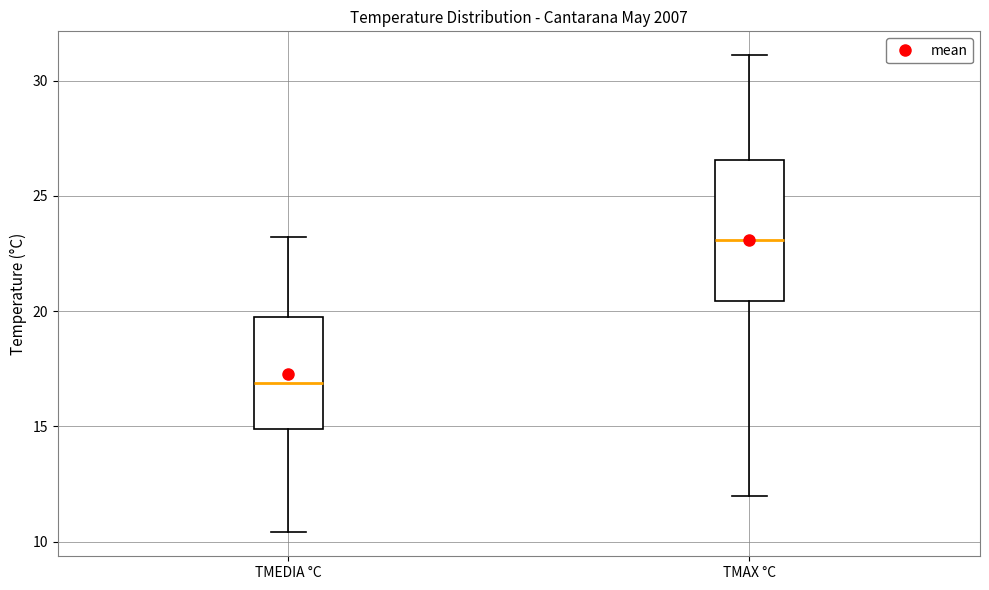

Where does the upper whisker of the box for TMEDIA °C end on the y-axis? The values are not printed on the chart, so give them approximately, as read against the axis.

23.0